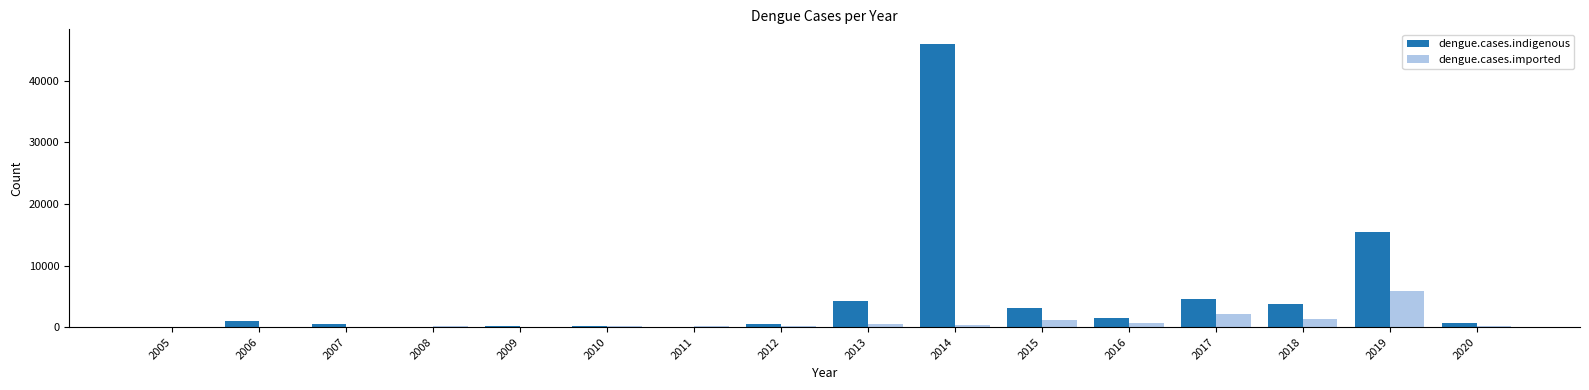

What is the sum of all dengue.cases.imported values?

12701